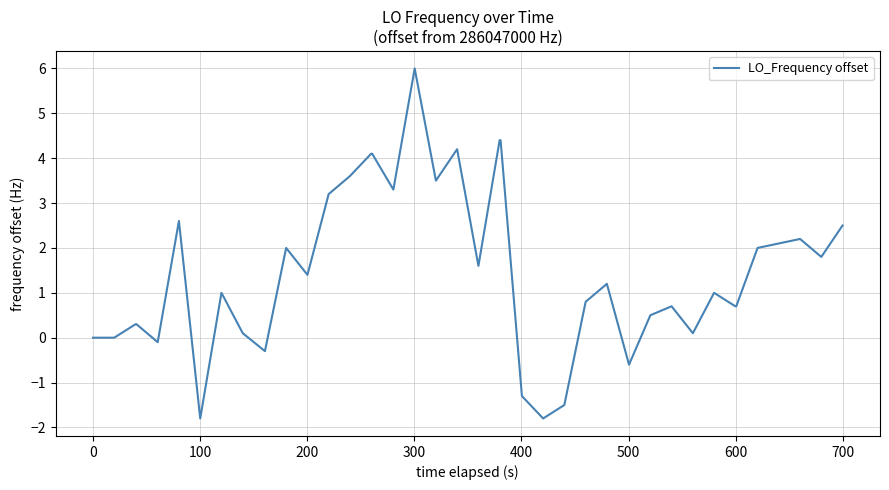

What is the difference between the maximum and minimum values?

7.8